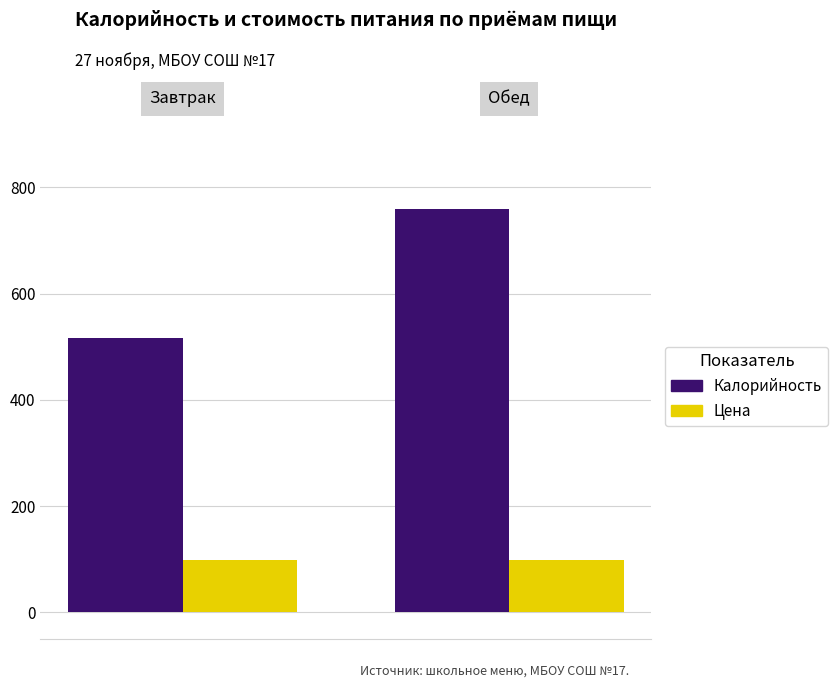

What is the sum of all Калорийность values?

1276.5